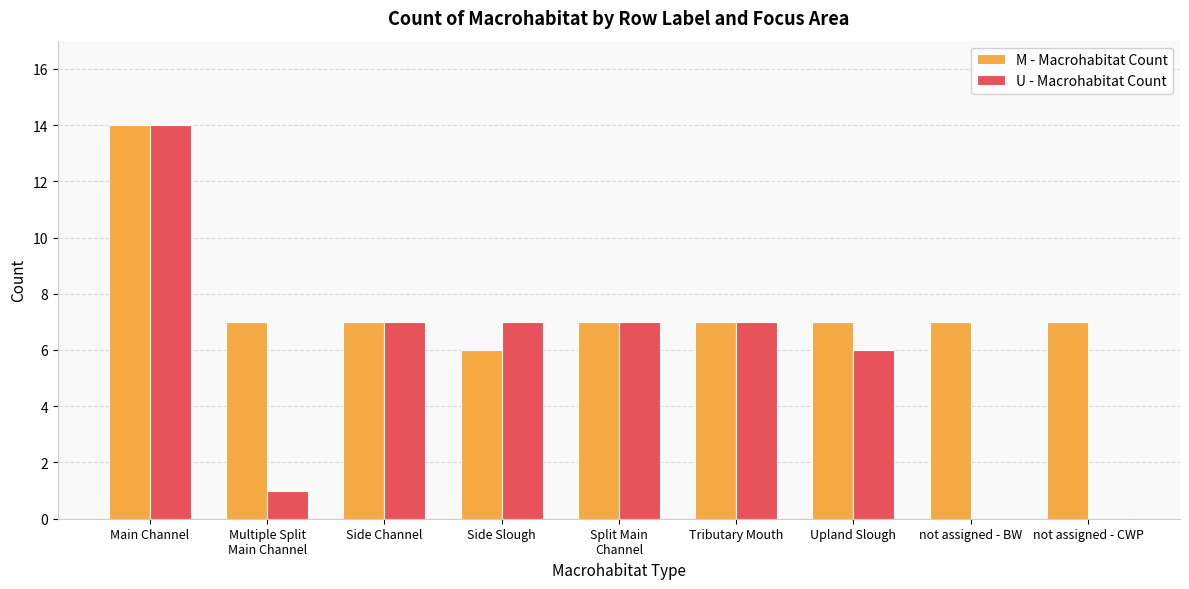

Read the U - Macrohabitat Count value at Side Slough.

7